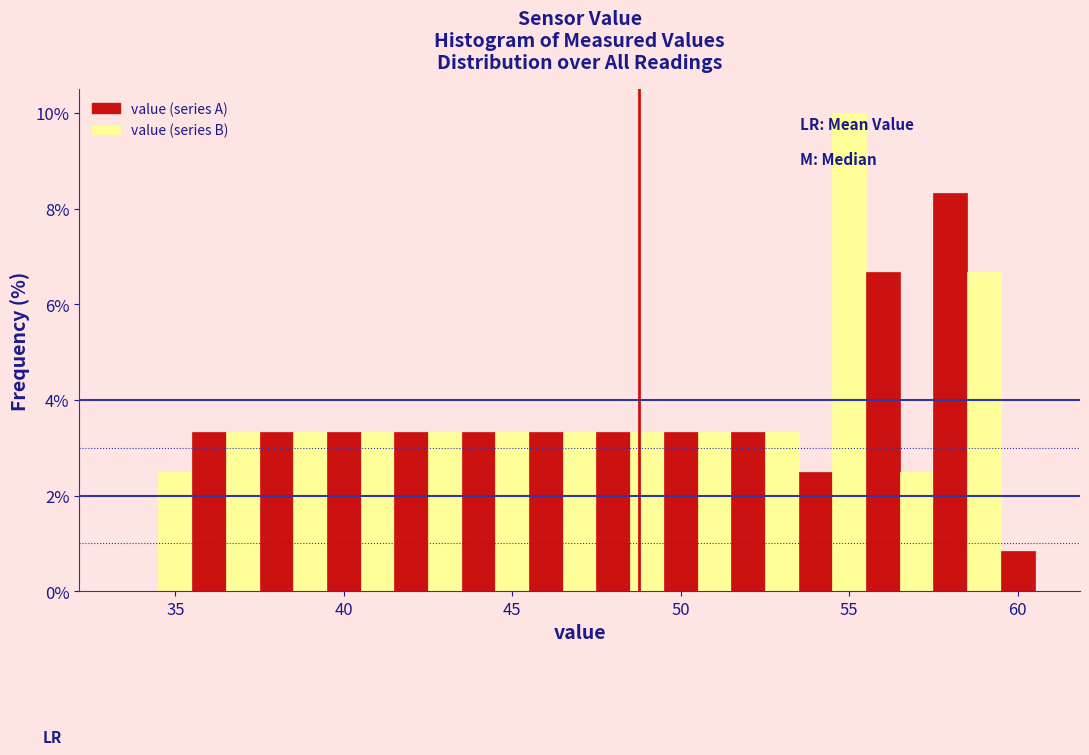

Read against the x-axis, roughly where is the centre of the tallest bar?

55.0